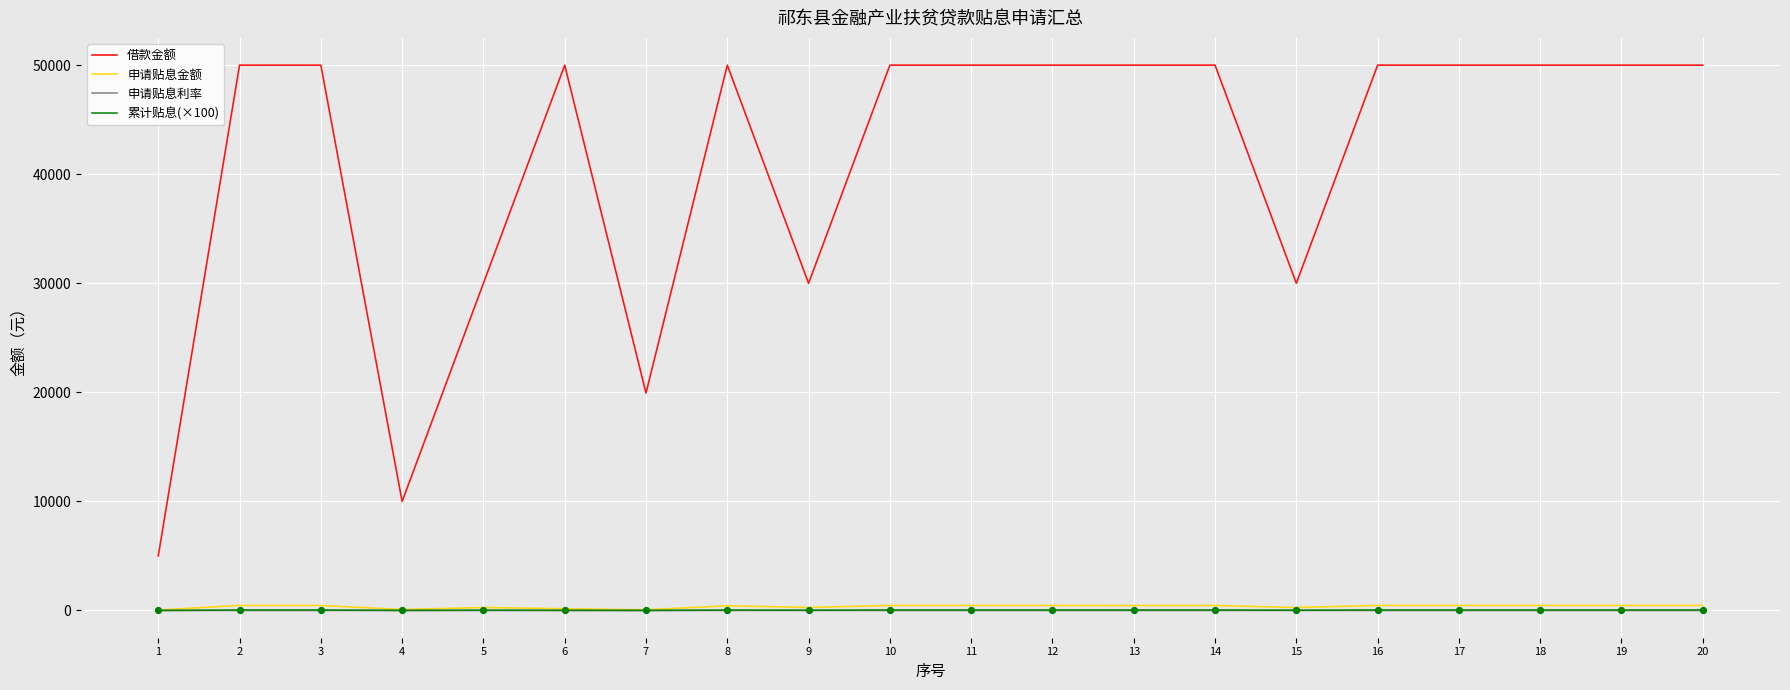

Which series changed the most between 5 and 14?

借款金额